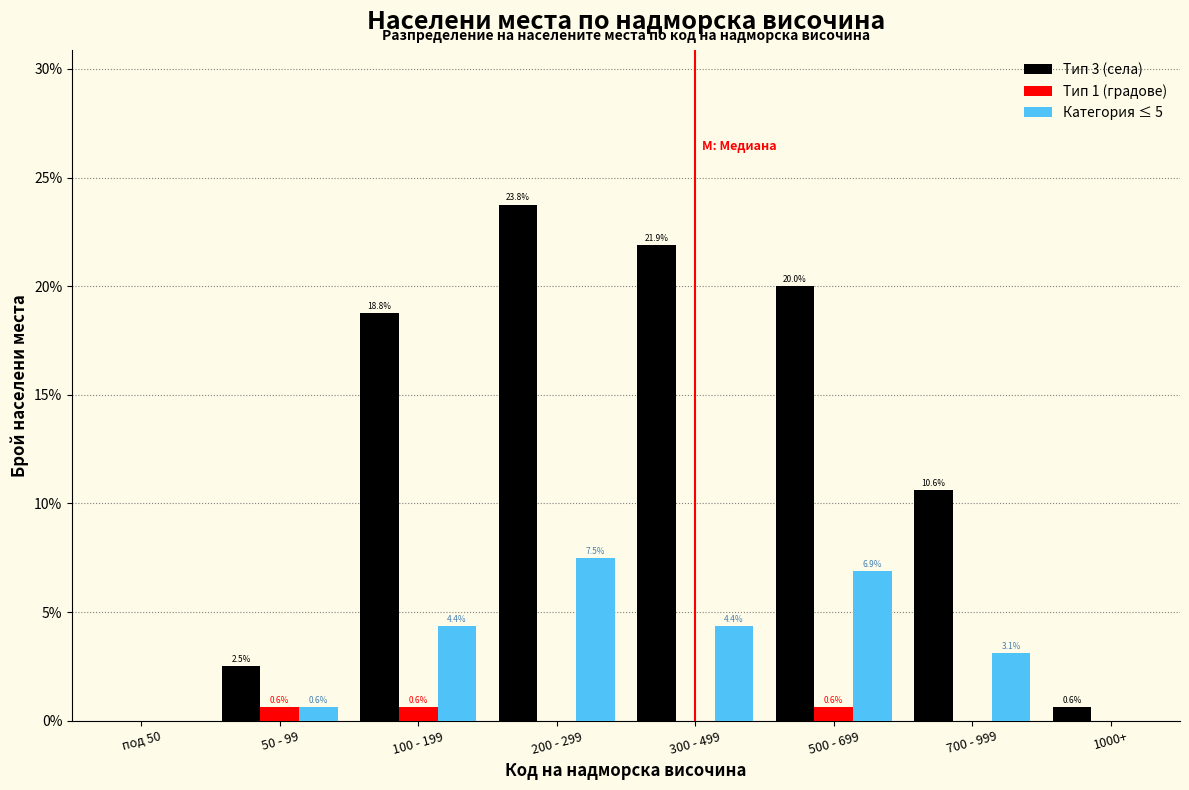

Reading left to right, extract all data points from this chart.

Тип 3 (села): под 50=0.0	50 - 99=2.5	100 - 199=18.8	200 - 299=23.8	300 - 499=21.9	500 - 699=20.0	700 - 999=10.6	1000+=0.6
Тип 1 (градове): под 50=0.0	50 - 99=0.6	100 - 199=0.6	200 - 299=0.0	300 - 499=0.0	500 - 699=0.6	700 - 999=0.0	1000+=0.0
Категория ≤ 5: под 50=0.0	50 - 99=0.6	100 - 199=4.4	200 - 299=7.5	300 - 499=4.4	500 - 699=6.9	700 - 999=3.1	1000+=0.0